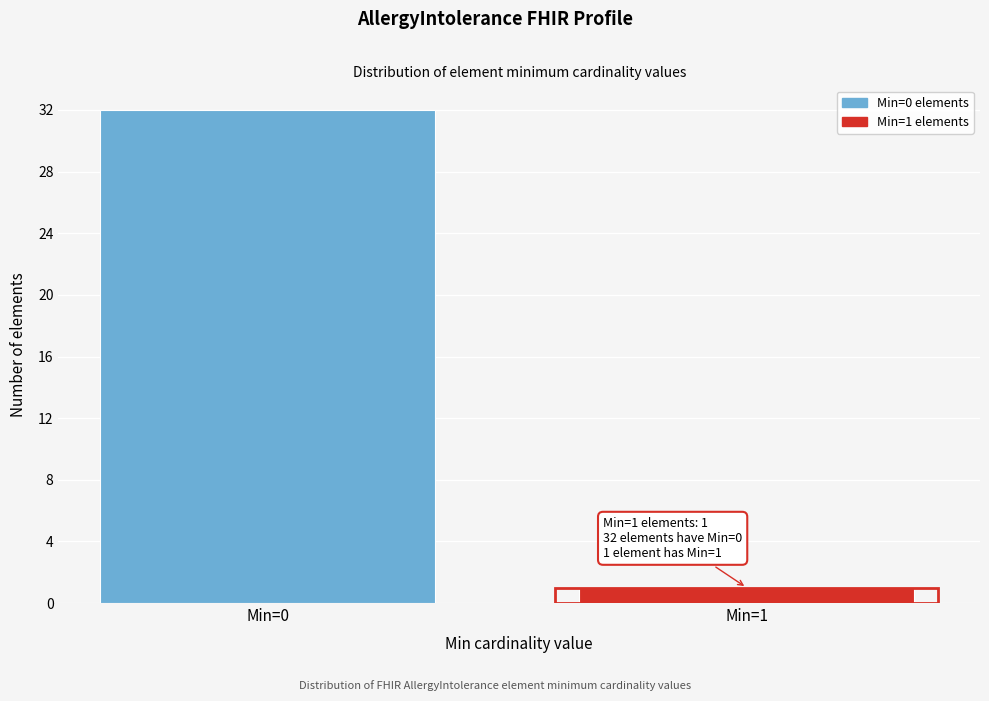

Reading left to right, what are all the values shown in this chart?

32	1